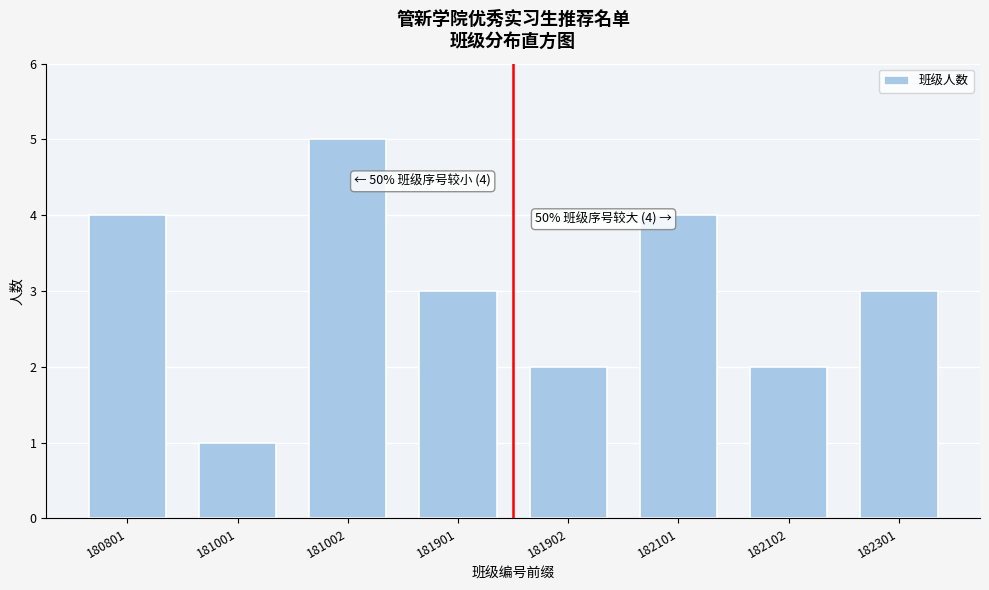

Reading left to right, what are all the values shown in this chart?

180801=4	181001=1	181002=5	181901=3	181902=2	182101=4	182102=2	182301=3